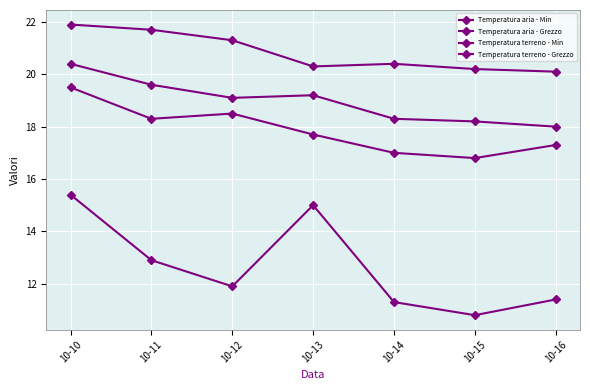

Reading left to right, extract all data points from this chart.

Temperatura aria - Min: 15.4	12.9	11.9	15.0	11.3	10.8	11.4
Temperatura aria - Grezzo: 19.5	18.3	18.5	17.7	17.0	16.8	17.3
Temperatura terreno - Min: 20.4	19.6	19.1	19.2	18.3	18.2	18.0
Temperatura terreno - Grezzo: 21.9	21.7	21.3	20.3	20.4	20.2	20.1